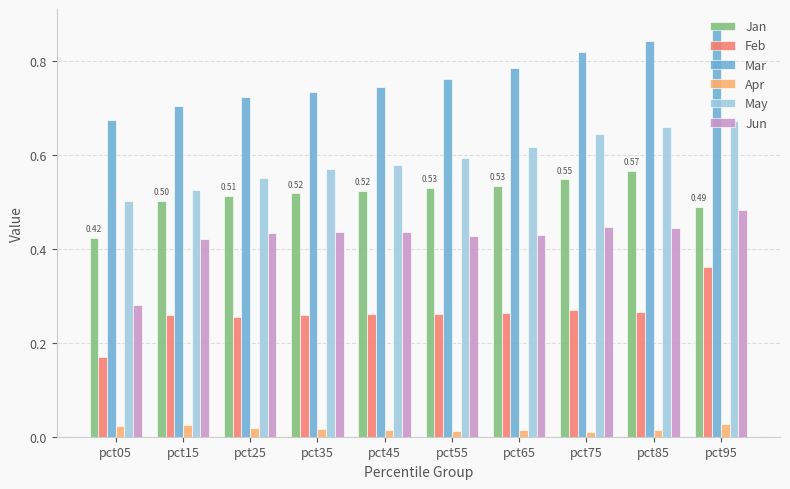

Are the bars grouped side by side (vs. stacked)?

Yes